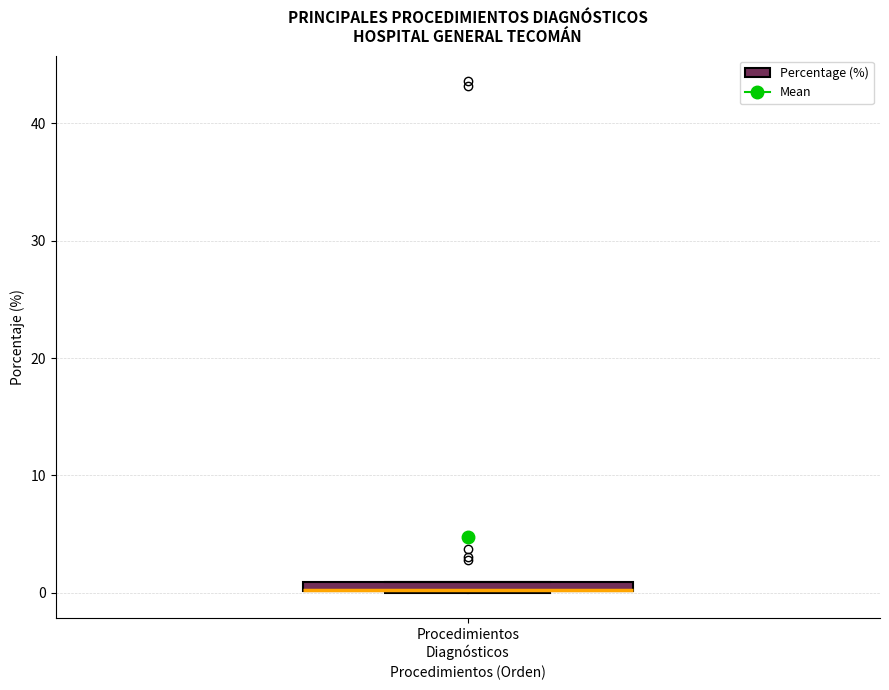

Where is the upper edge of the box for Procedimientos Diagnósticos on the y-axis? The values are not printed on the chart, so give them approximately, as read against the axis.

1